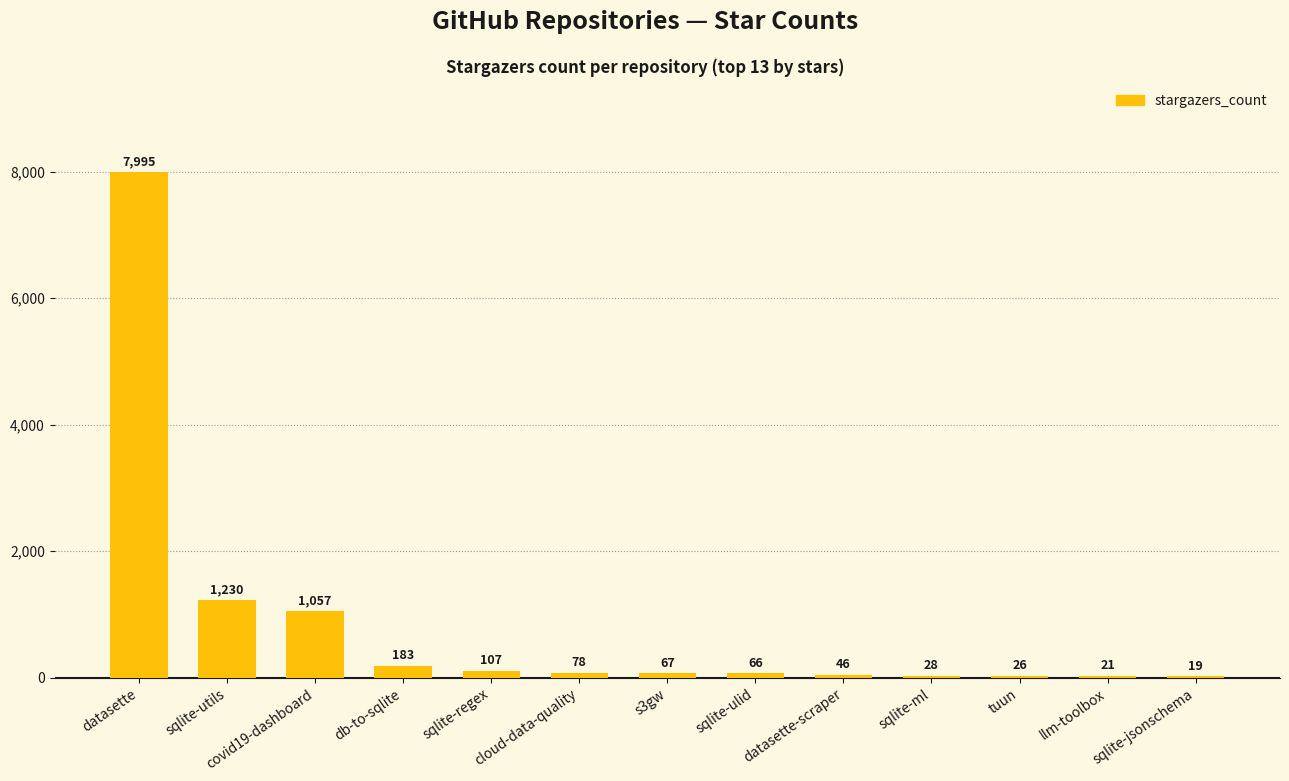

What is the change in value from s3gw to llm-toolbox?

-46